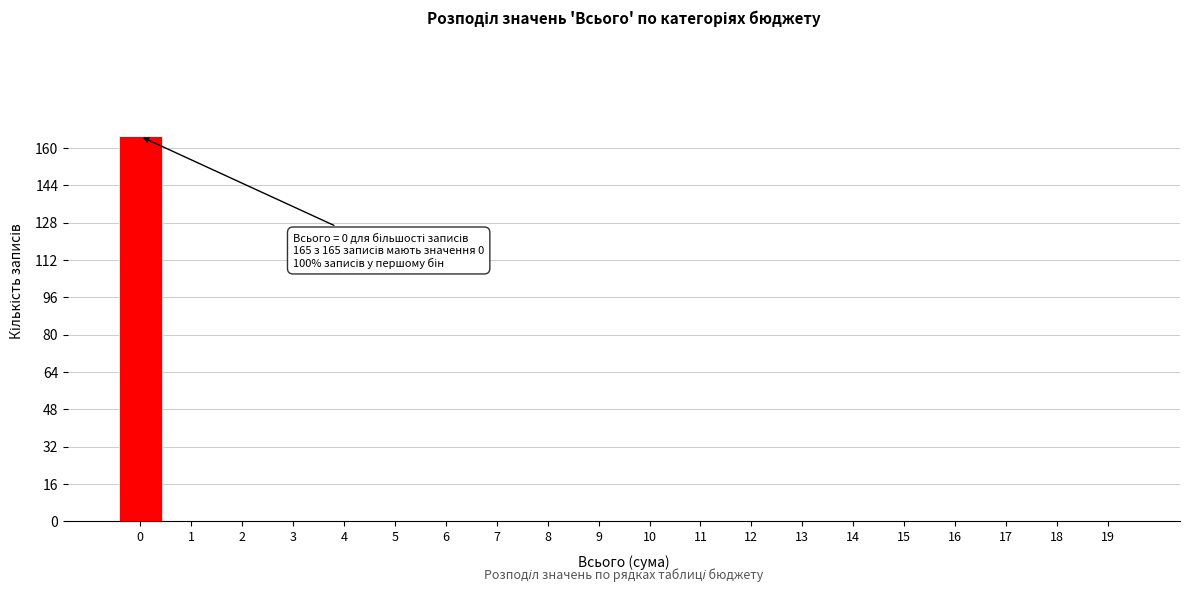

Reading left to right, what are all the values shown in this chart?

0=165	1=0	2=0	3=0	4=0	5=0	6=0	7=0	8=0	9=0	10=0	11=0	12=0	13=0	14=0	15=0	16=0	17=0	18=0	19=0